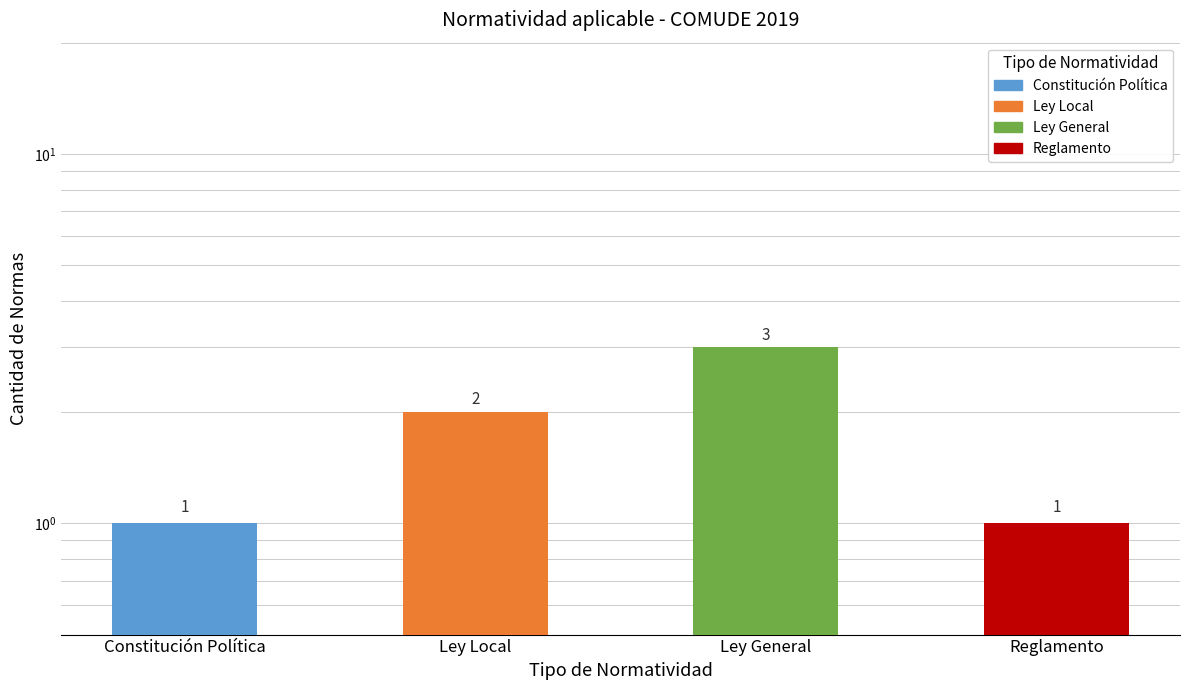

What is the label of the 2nd bar from the left?

Ley Local